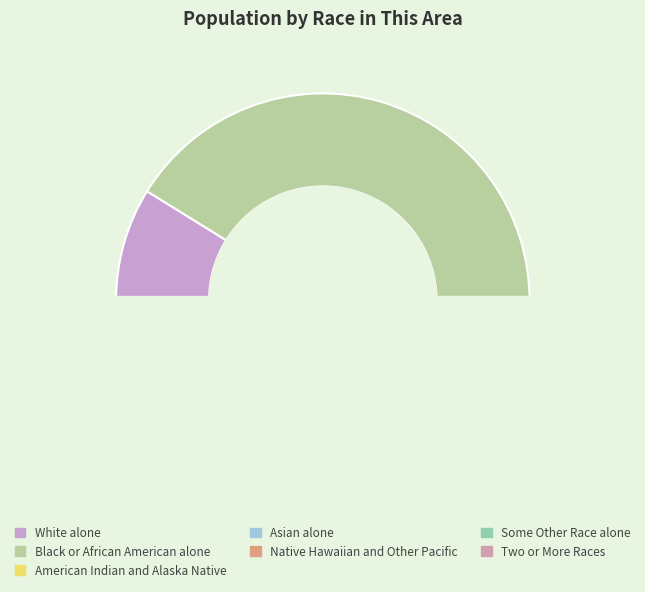

The Two or More Races slice represents 2% of the pie. True or false?

True